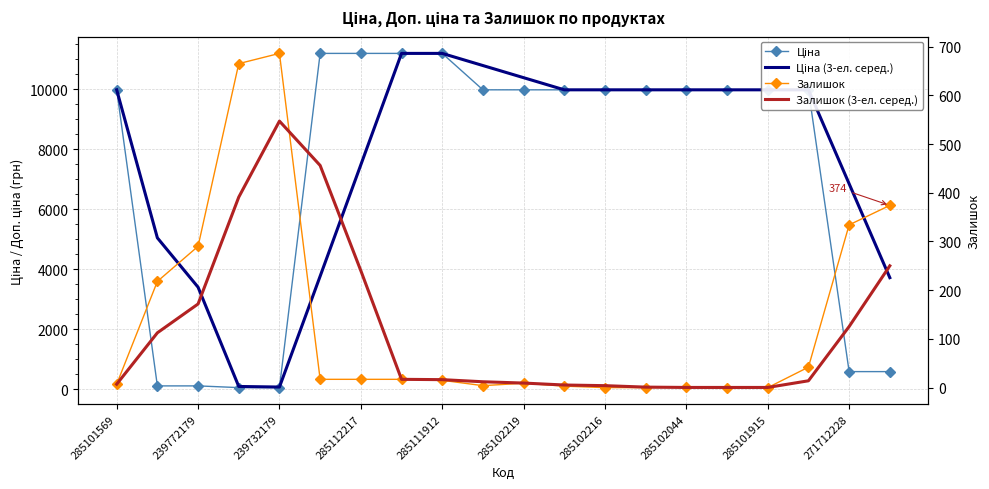

Is the value of Залишок (3-ел. серед.) at 285101569 greater than the value of Залишок at 285102044?

No